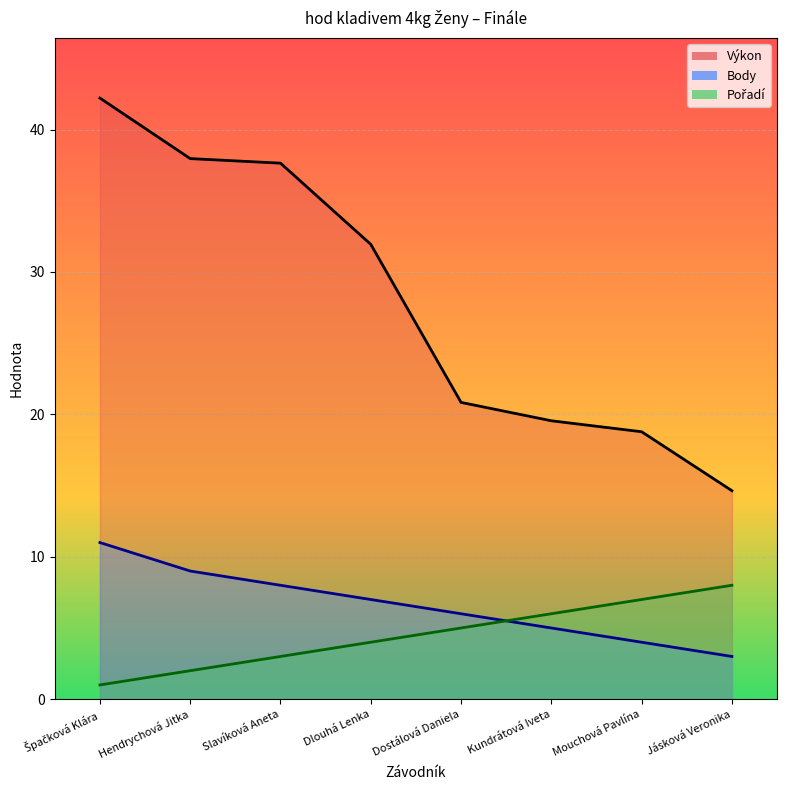

Where does the Body series first go above 7?

Špačková Klára